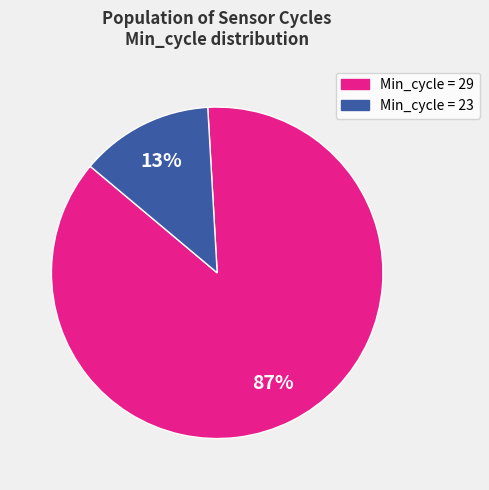

Does any single category account for the majority?

Yes